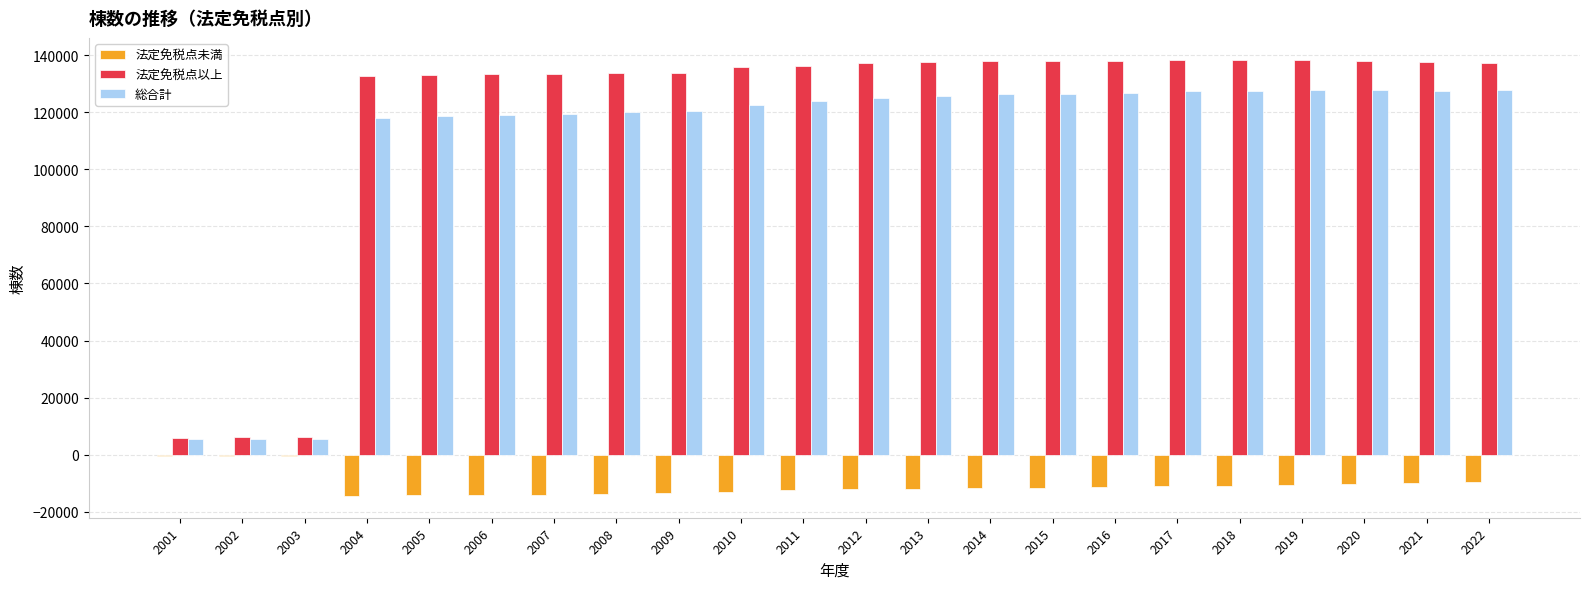

Which series has the widest spread of values?

法定免税点以上